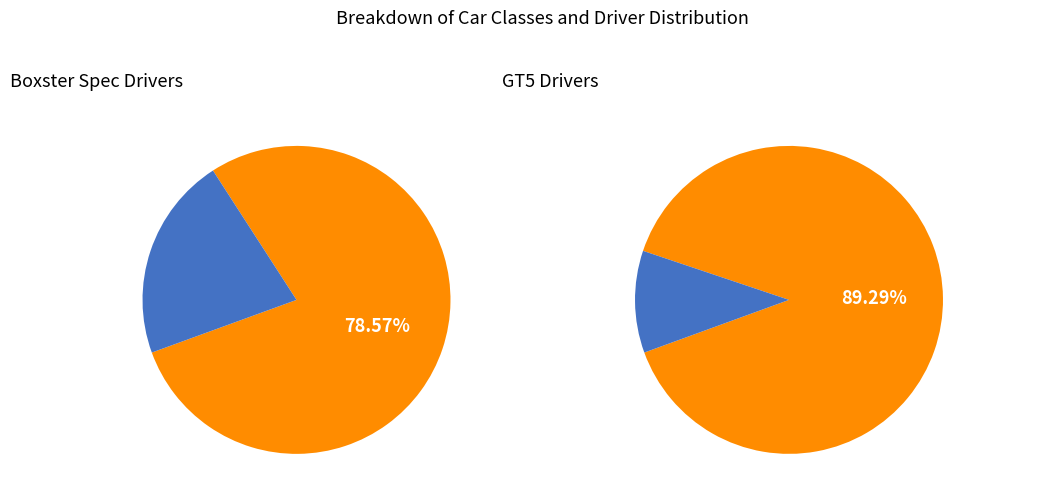

Does Boxster Spec account for over 50% of the chart?

Yes